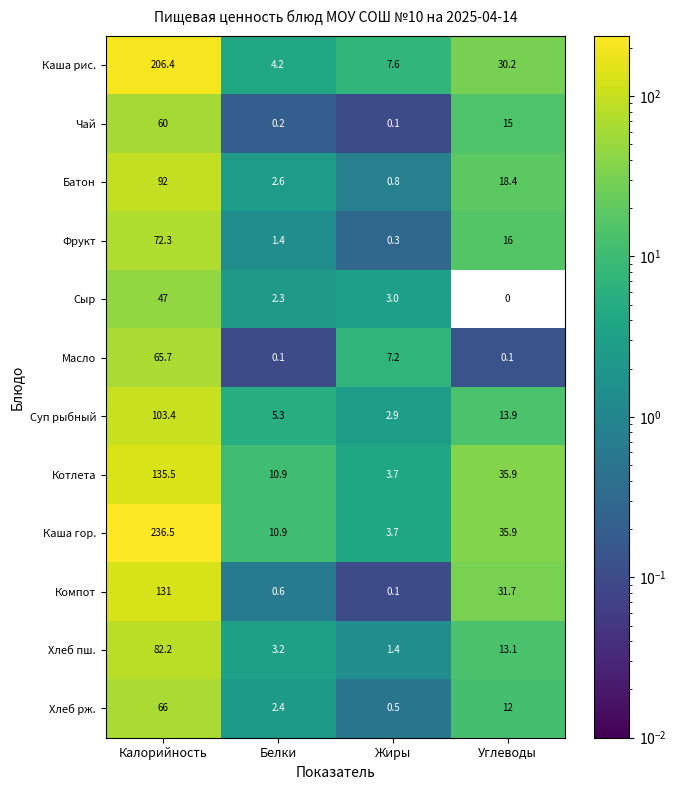

What is the difference between the maximum and minimum values in the Фрукт series?

72.0